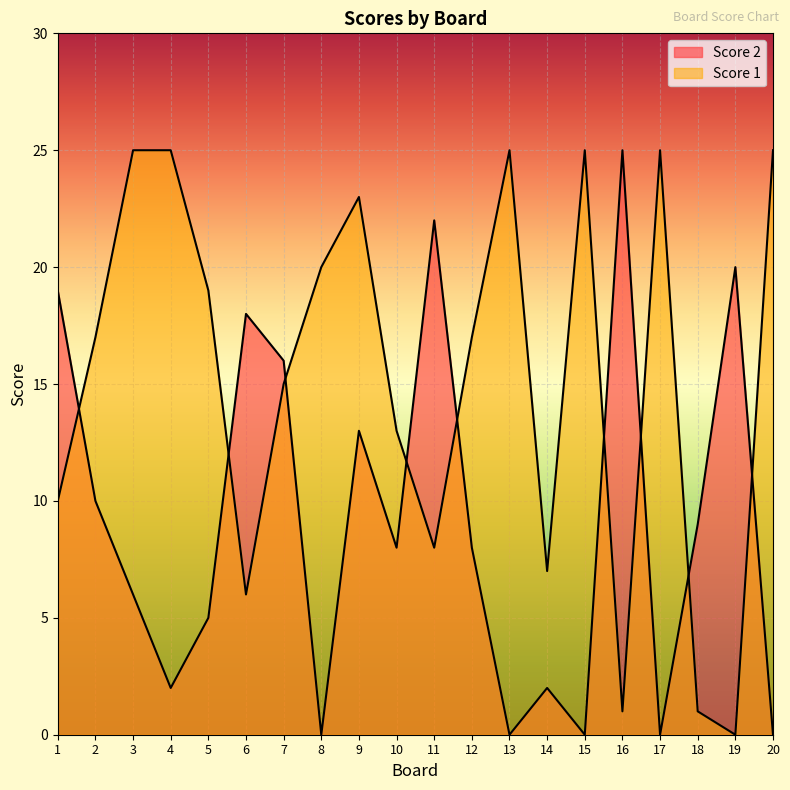

How many values in the Score 2 series are below 8?

9